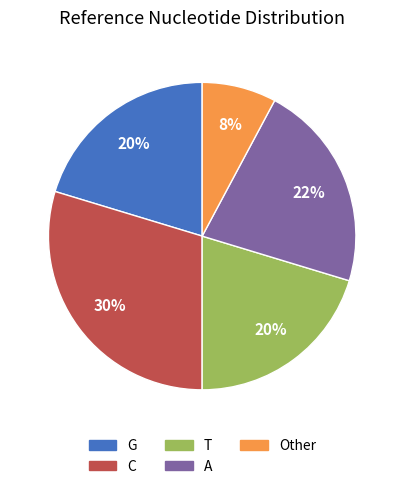

Which has a higher value, Other or G?

G